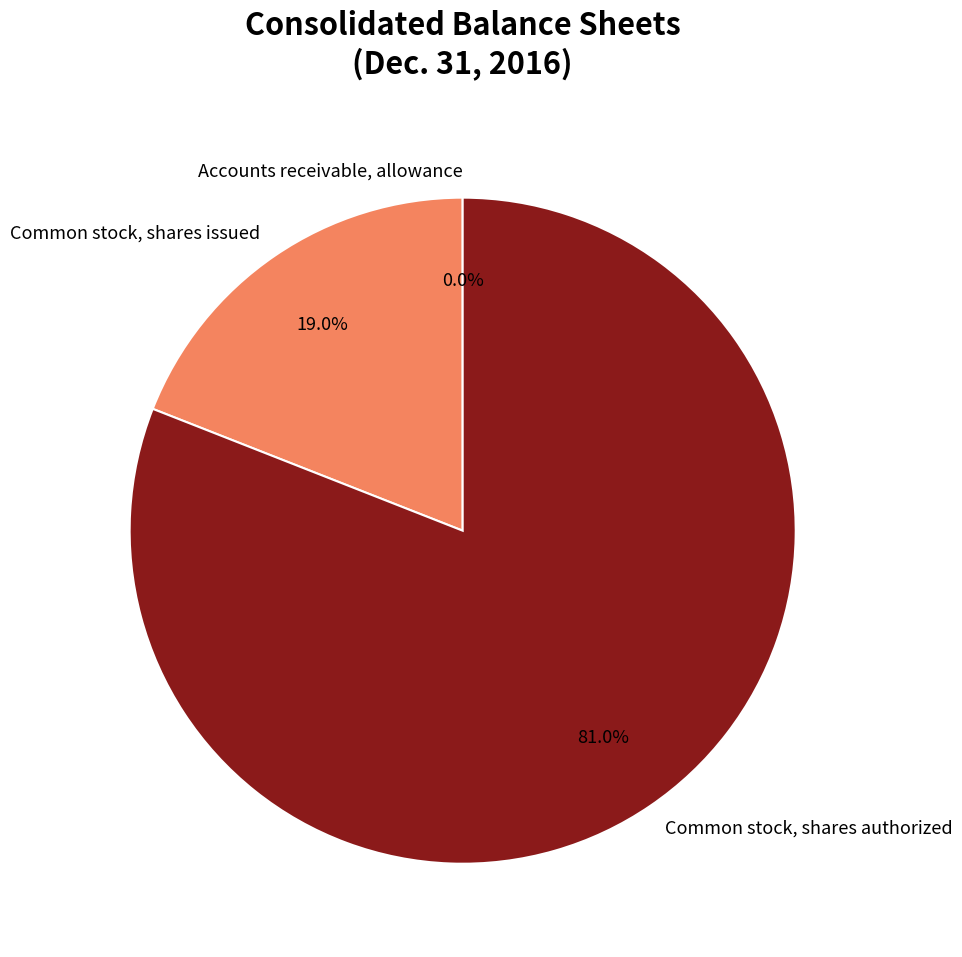

Which has a higher value, Common stock, shares authorized or Common stock, shares issued?

Common stock, shares authorized